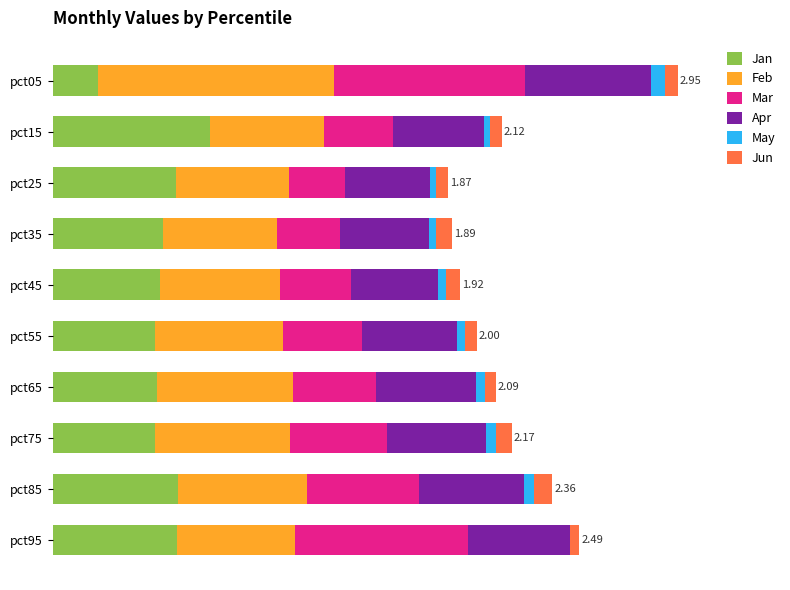

What position from the left is 0.5?

2